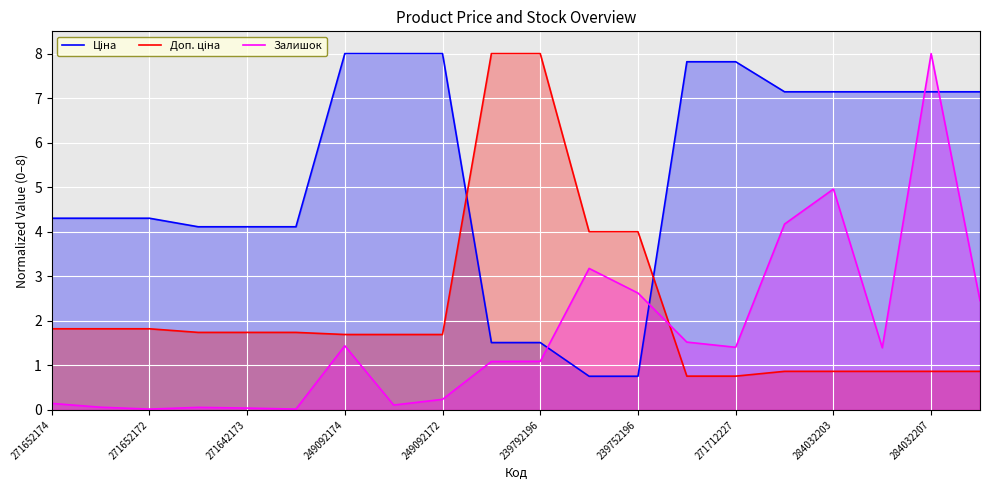

What is the maximum value shown in the chart?

8.0